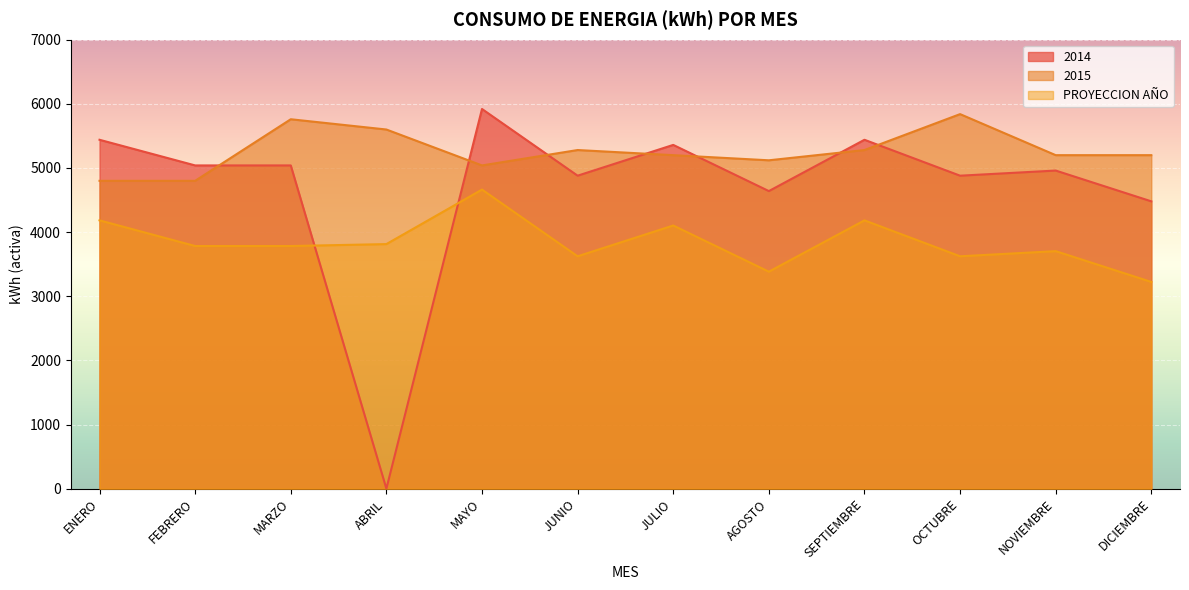

Is it true that 2015 equals 5200.0 at JULIO?

True